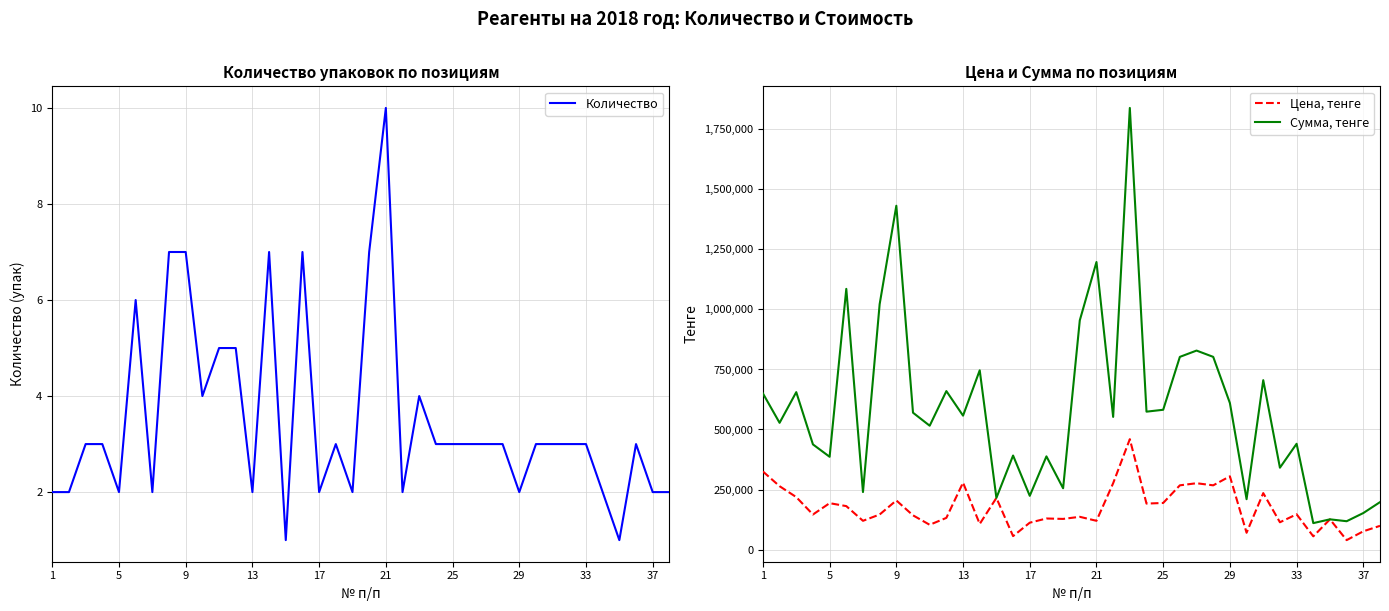

True or false: Сумма, тенге and Количество intersect in this chart.

False